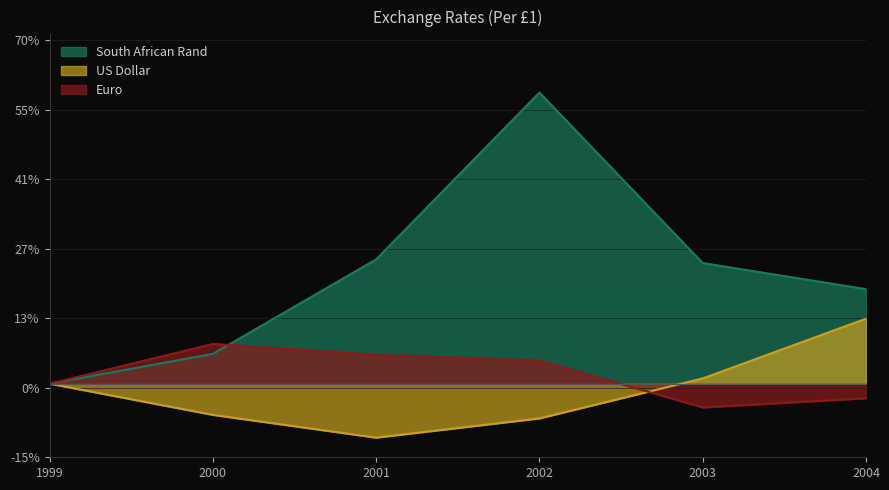

Reading left to right, what are all the values shown in this chart?

South African Rand: 0.0	6.1	25.3	59.3	24.6	19.3
US Dollar: 0.0	-6.4	-11.0	-7.1	1.1	13.2
Euro: 0.0	8.1	5.9	4.7	-4.8	-3.0